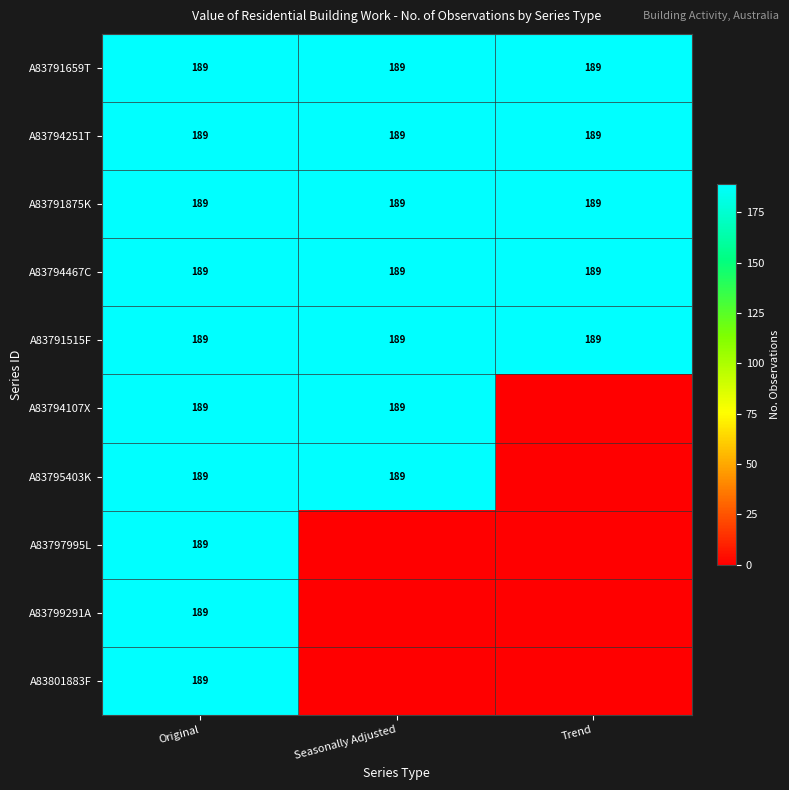

The A83794467C series shows 189 at Trend. True or false?

True